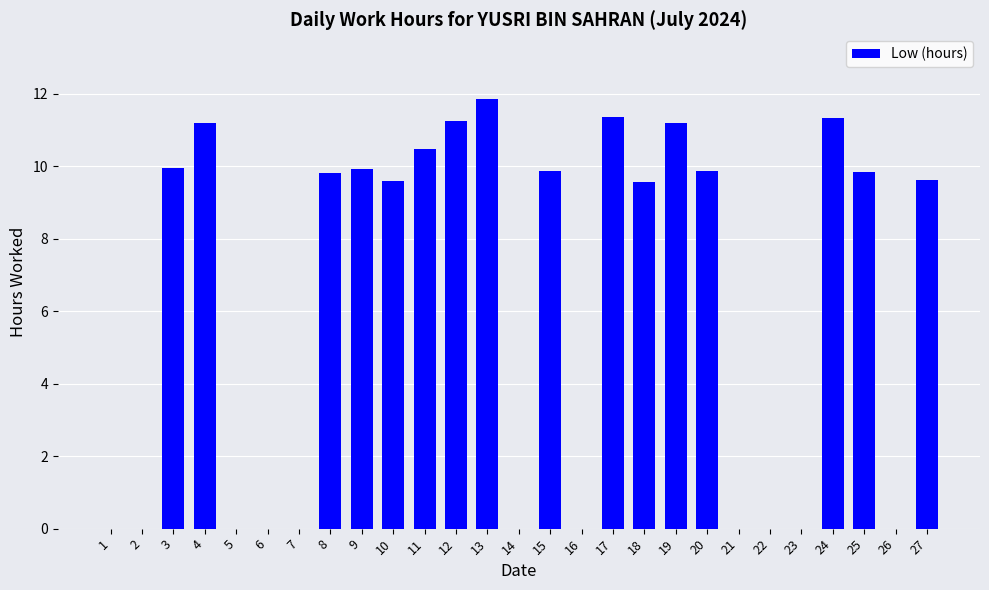

Read the value at 8.

9.8